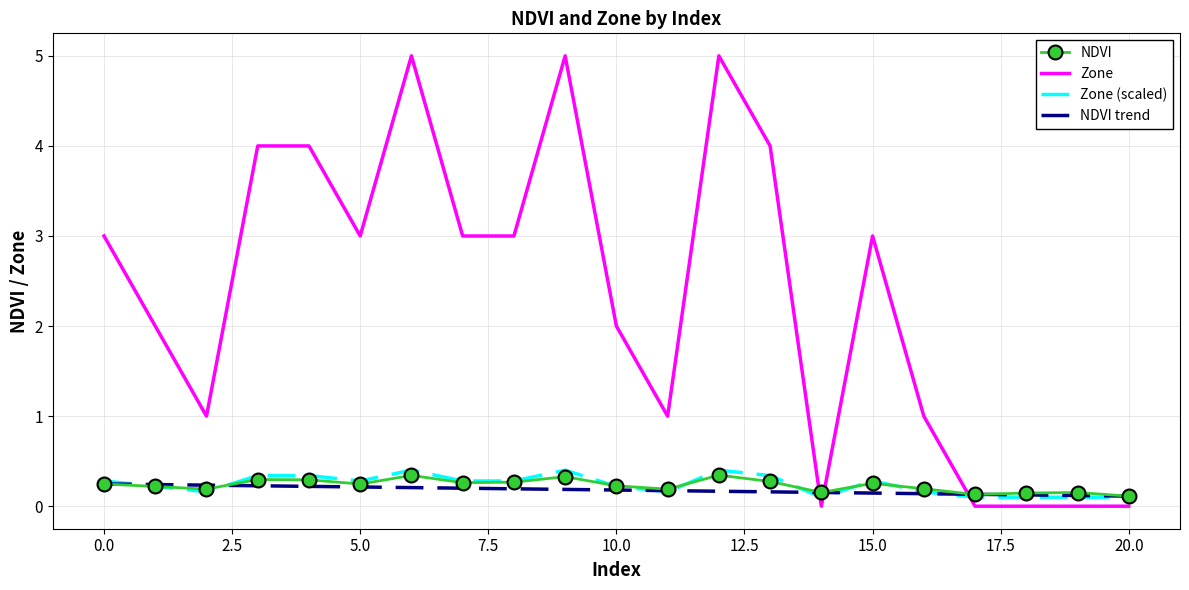

What is the sum of all Zone (scaled) values?

5.0